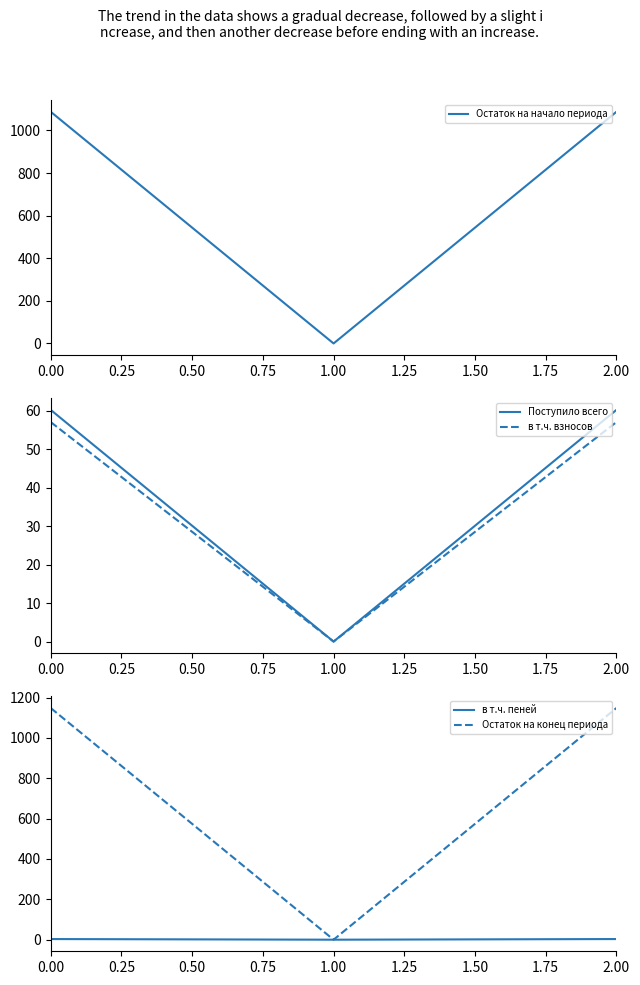

What is the value of the в т.ч. пеней point at the 3rd from the left?

3.2